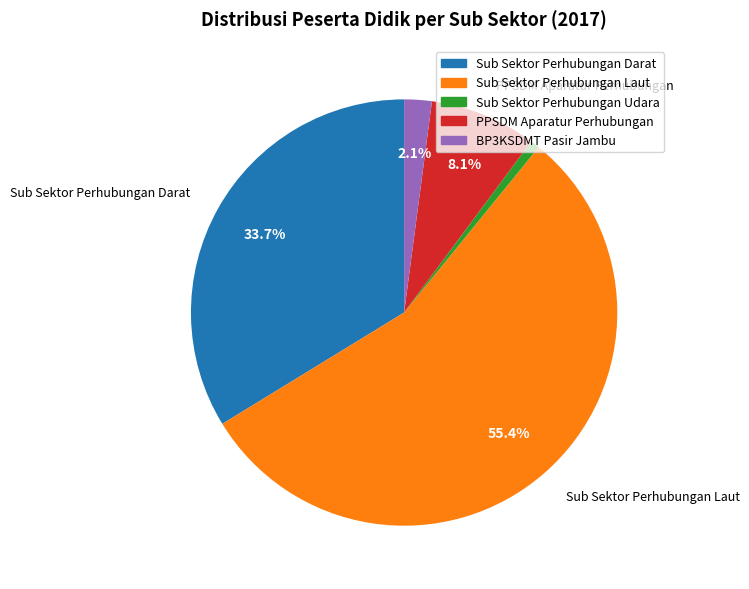

Rank the categories by value from highest to lowest.

Sub Sektor Perhubungan Laut, Sub Sektor Perhubungan Darat, PPSDM Aparatur Perhubungan, BP3KSDMT Pasir Jambu, Sub Sektor Perhubungan Udara